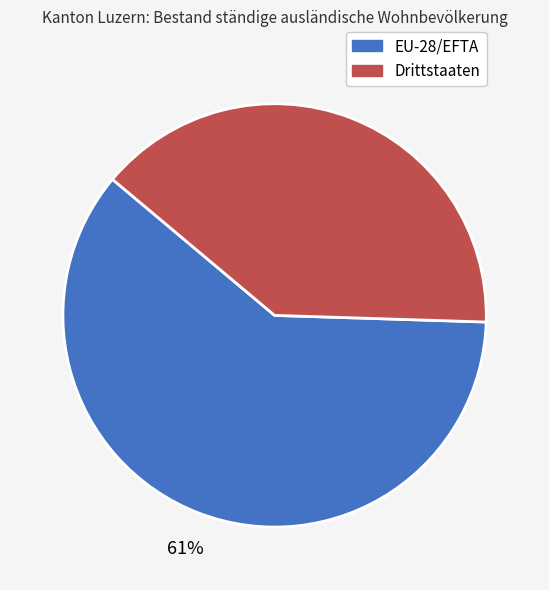

True or false: EU-28/EFTA accounts for 61% of the total.

True